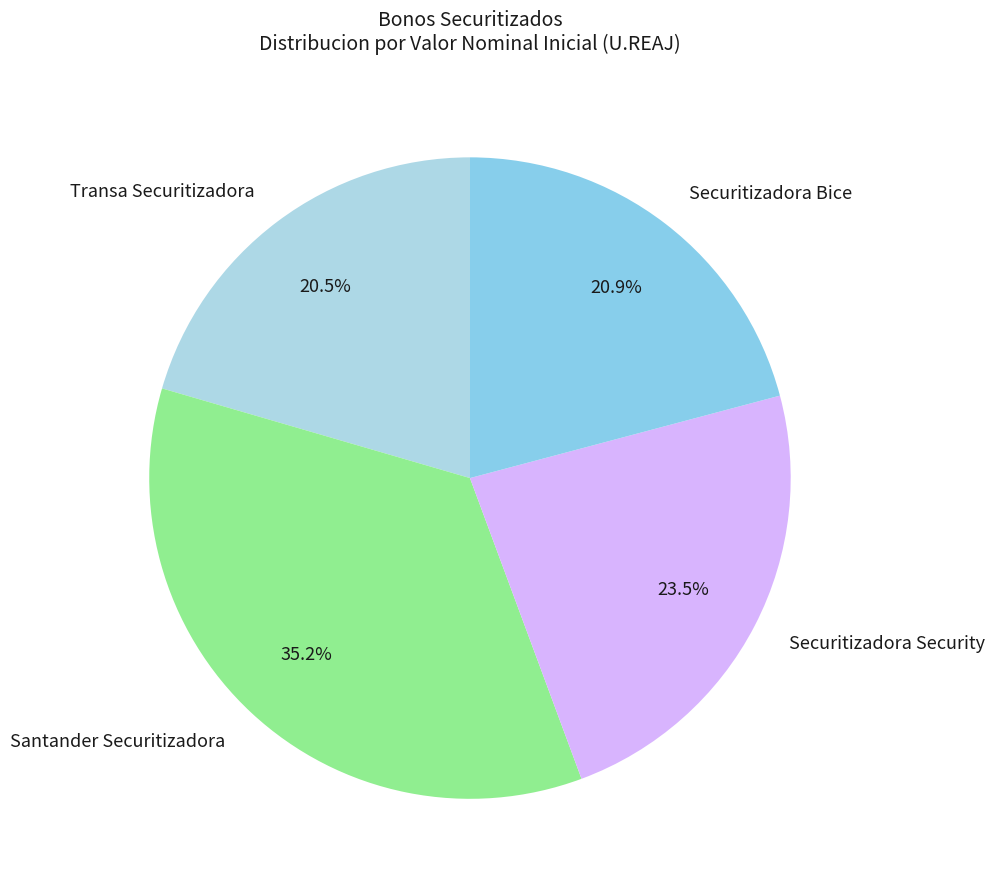

What is the ratio of the value at Santander Securitizadora to the value at Securitizadora Bice?

1.7